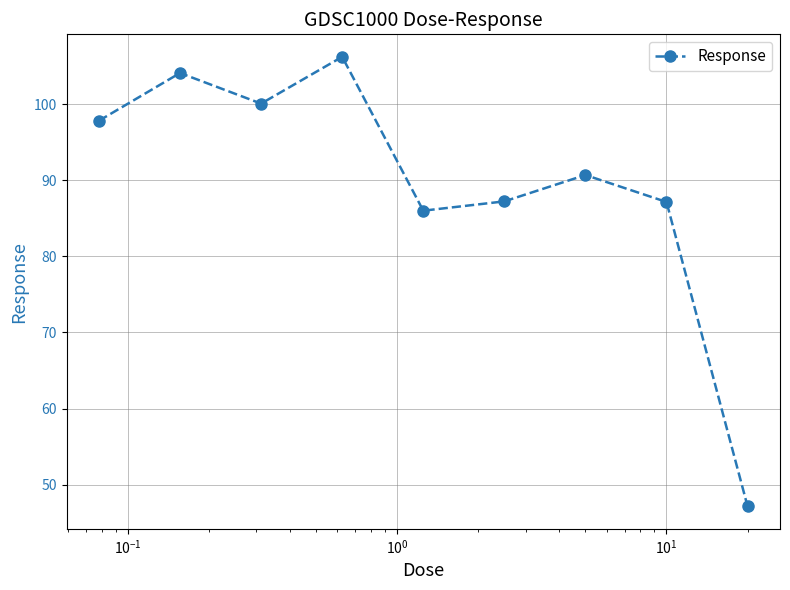

True or false: the data has more than 0 interior local peaks.

True